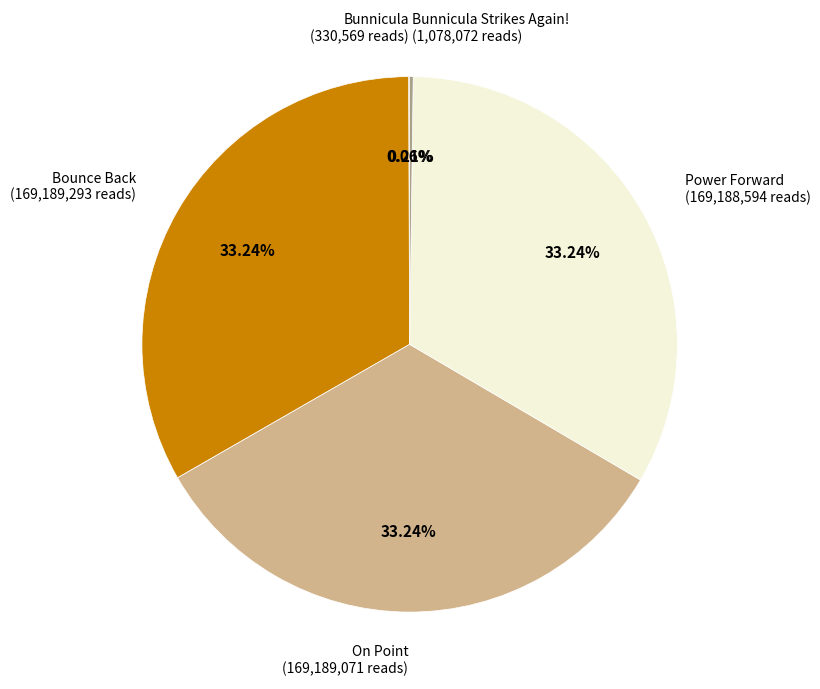

Combined, do Bounce Back and On Point account for over 50%?

Yes